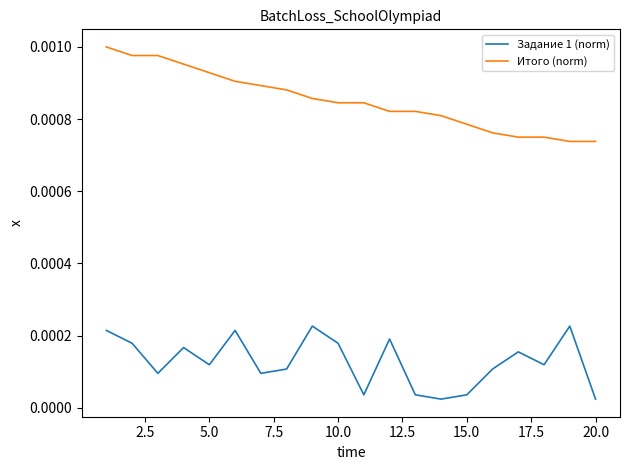

Which series has the largest total across all categories?

Итого (norm)